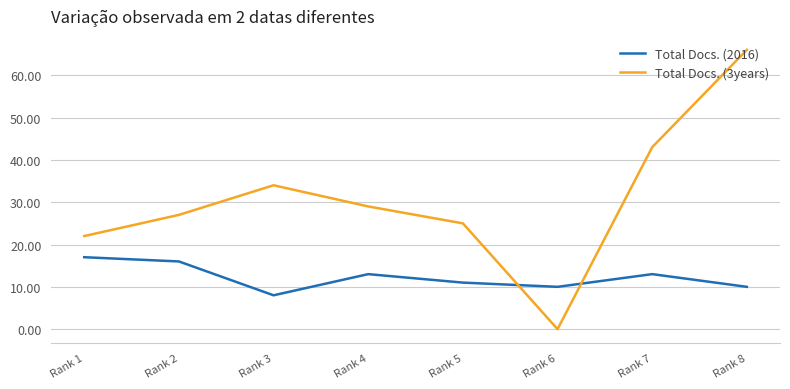

What is the difference between the Total Docs. (3years) values at Rank 3 and Rank 6?

34